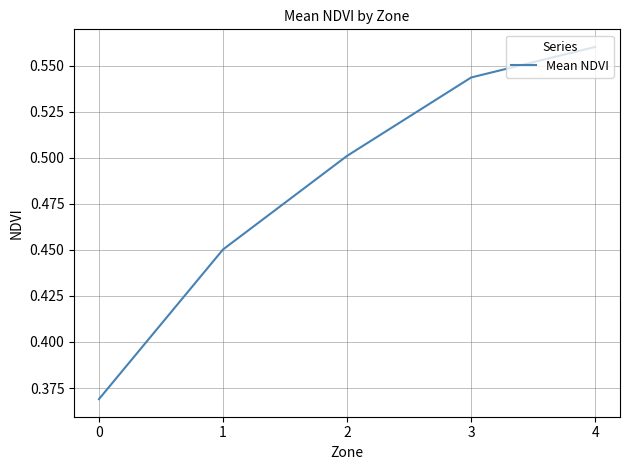

Between 1 and 4, which is larger?

4